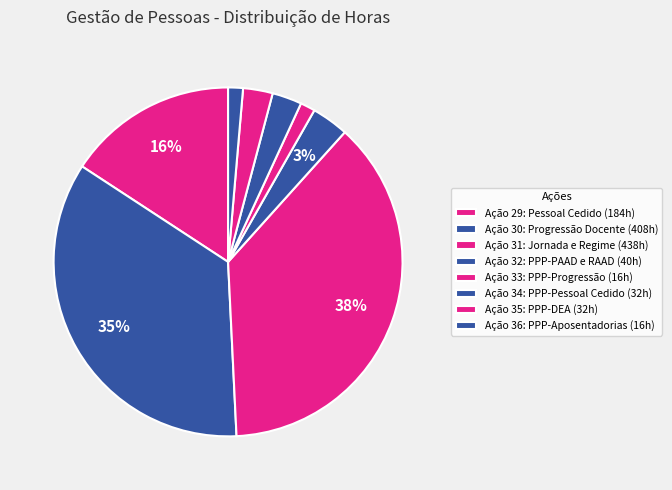

To the nearest percent, what is the difference between the Ação 30: Progressão Docente and Ação 36: PPP-Aposentadorias slice percentages?

34%